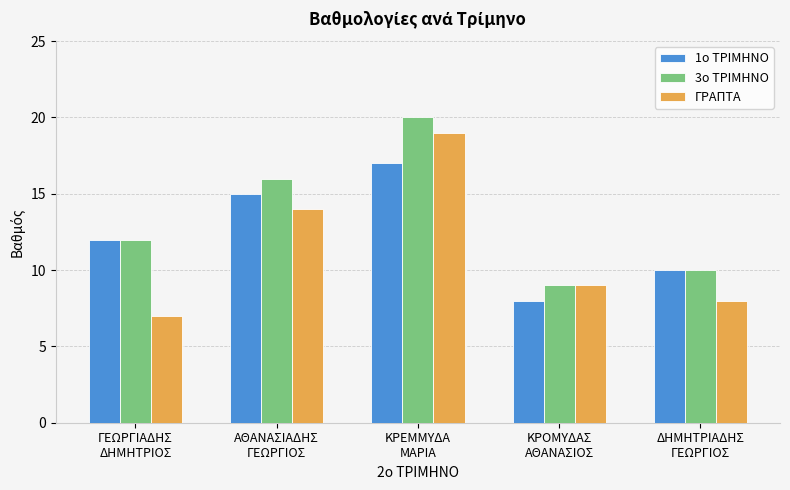

Reading left to right, extract all data points from this chart.

1ο ΤΡΙΜΗΝΟ: ΓΕΩΡΓΙΑΔΗΣ
ΔΗΜΗΤΡΙΟΣ=12	ΑΘΑΝΑΣΙΑΔΗΣ
ΓΕΩΡΓΙΟΣ=15	ΚΡΕΜΜΥΔΑ
ΜΑΡΙΑ=17	ΚΡΟΜΥΔΑΣ
ΑΘΑΝΑΣΙΟΣ=8	ΔΗΜΗΤΡΙΑΔΗΣ
ΓΕΩΡΓΙΟΣ=10
3ο ΤΡΙΜΗΝΟ: ΓΕΩΡΓΙΑΔΗΣ
ΔΗΜΗΤΡΙΟΣ=12	ΑΘΑΝΑΣΙΑΔΗΣ
ΓΕΩΡΓΙΟΣ=16	ΚΡΕΜΜΥΔΑ
ΜΑΡΙΑ=20	ΚΡΟΜΥΔΑΣ
ΑΘΑΝΑΣΙΟΣ=9	ΔΗΜΗΤΡΙΑΔΗΣ
ΓΕΩΡΓΙΟΣ=10
ΓΡΑΠΤΑ: ΓΕΩΡΓΙΑΔΗΣ
ΔΗΜΗΤΡΙΟΣ=7	ΑΘΑΝΑΣΙΑΔΗΣ
ΓΕΩΡΓΙΟΣ=14	ΚΡΕΜΜΥΔΑ
ΜΑΡΙΑ=19	ΚΡΟΜΥΔΑΣ
ΑΘΑΝΑΣΙΟΣ=9	ΔΗΜΗΤΡΙΑΔΗΣ
ΓΕΩΡΓΙΟΣ=8